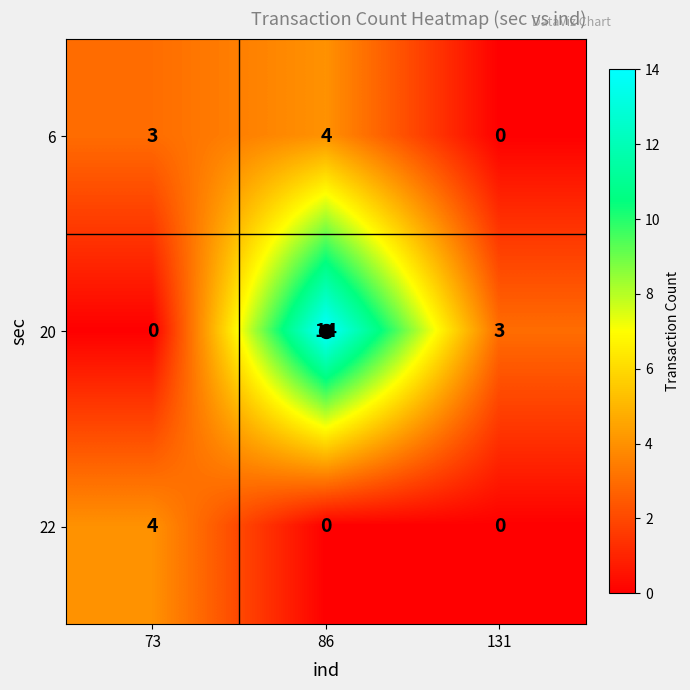

Which series has the widest spread of values?

20